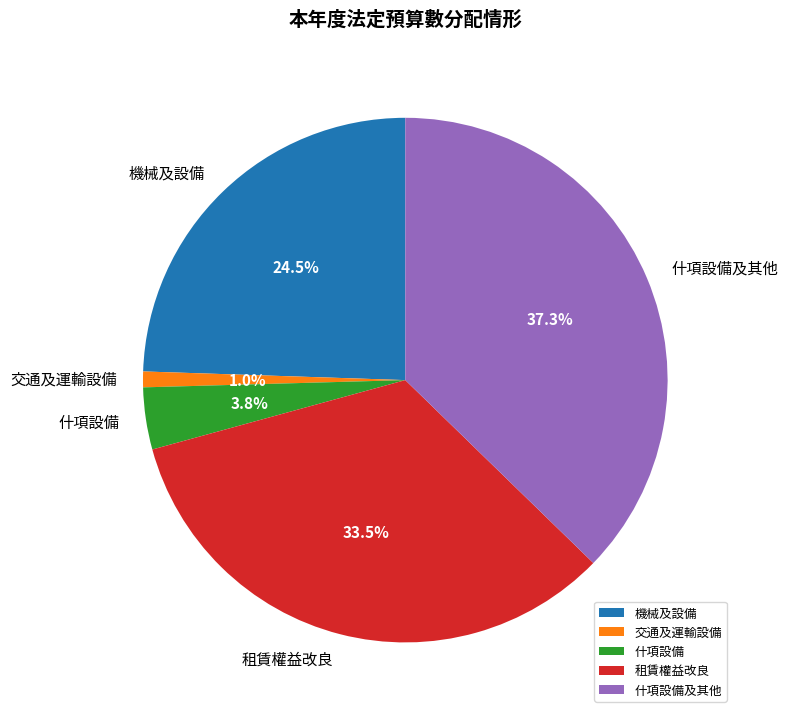

Approximately how many times larger is the value at 什項設備 compared to 什項設備及其他?

0.1